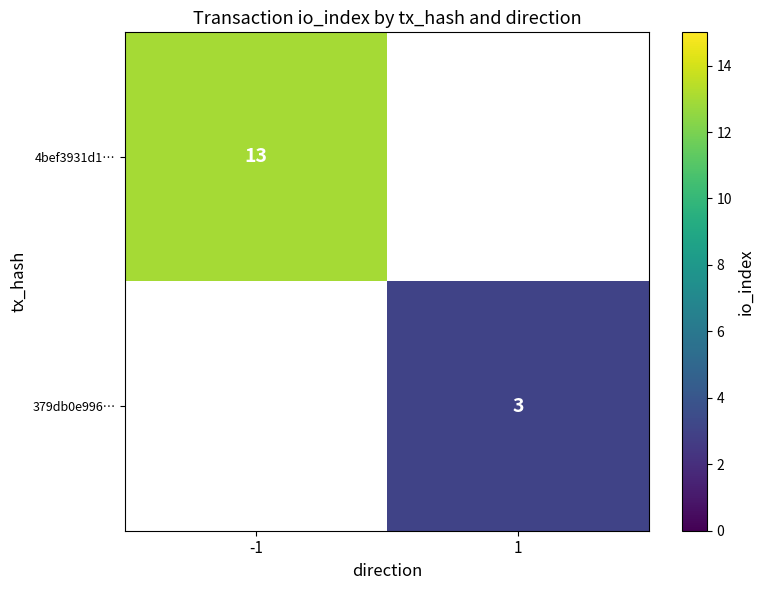

The value of 379db0e996… at 1 is 2. True or false?

False